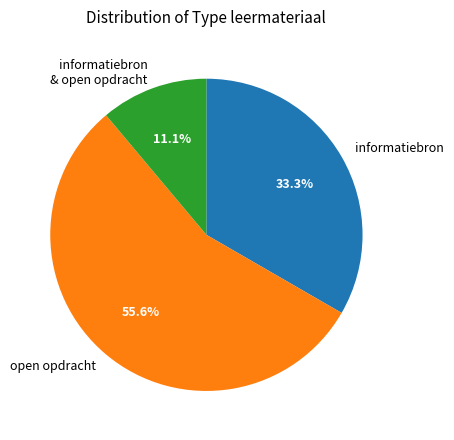

Count the number of slices in the pie.

3